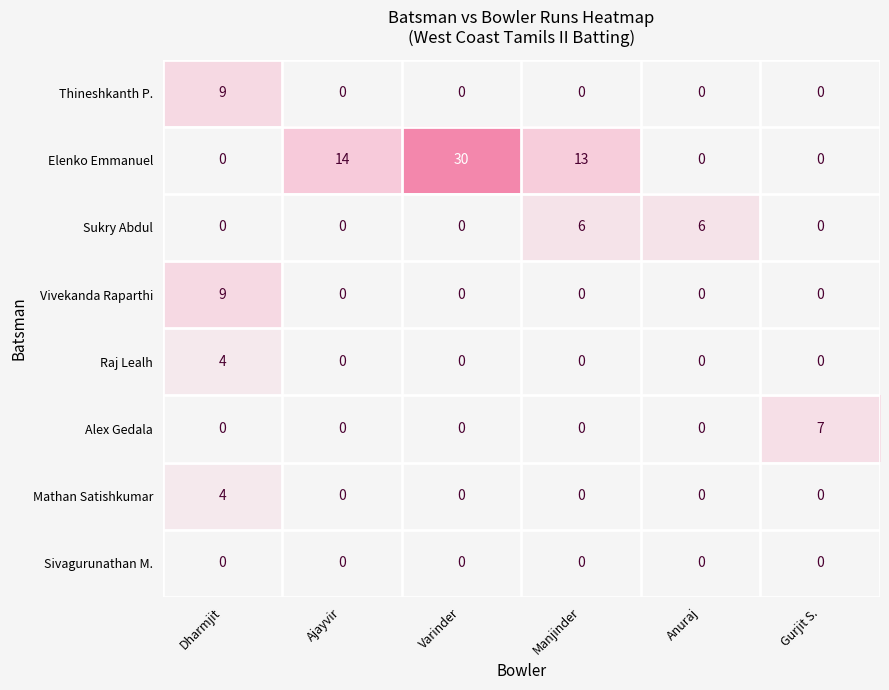

What is the difference between the maximum and second lowest values in the Mathan Satishkumar series?

4